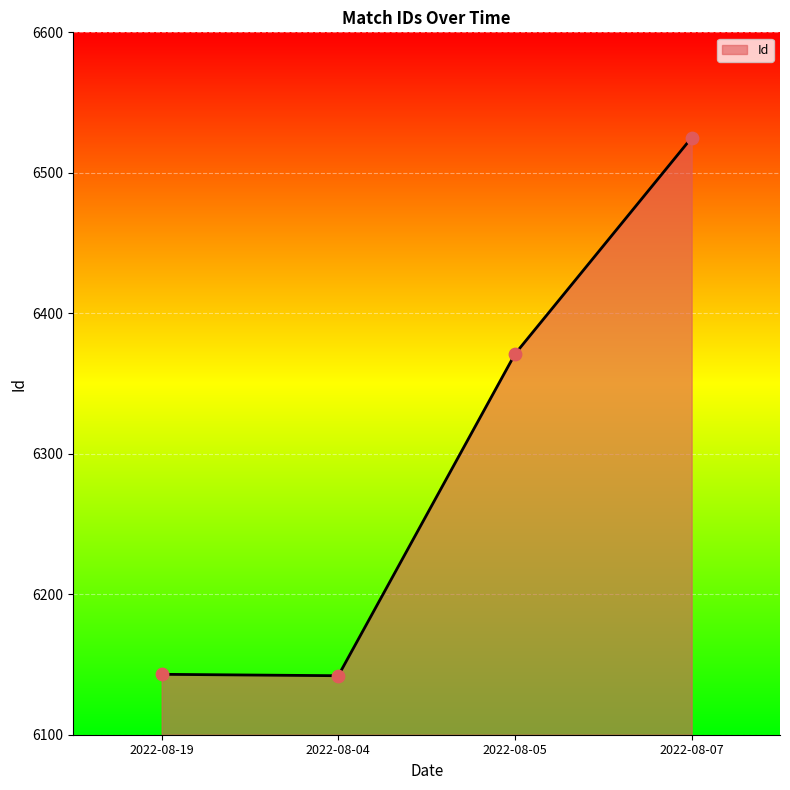

Between 2022-08-07 and 2022-08-05, which is larger?

2022-08-07